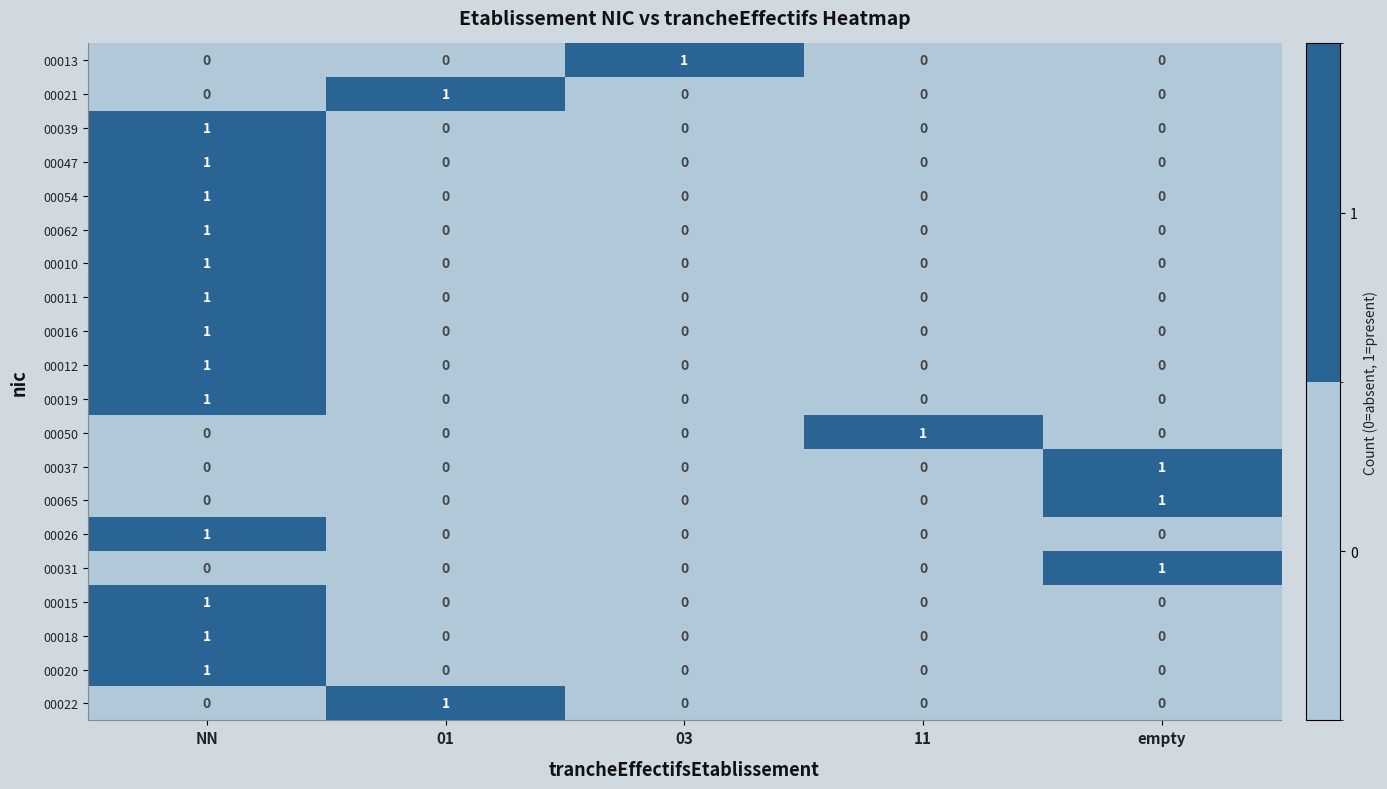

At which category is the sum across all series the highest?

NN